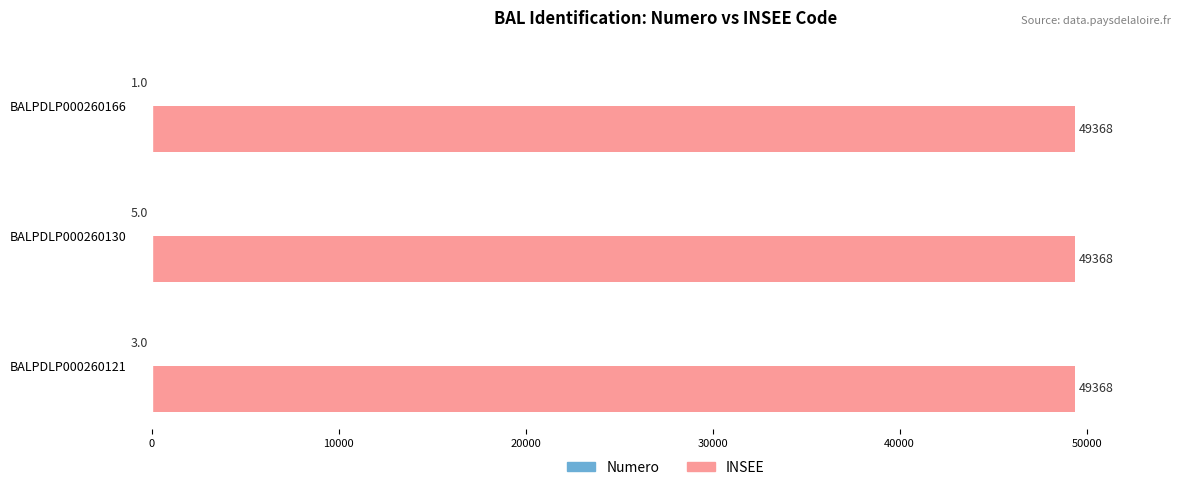

What is the greatest value displayed?

49368